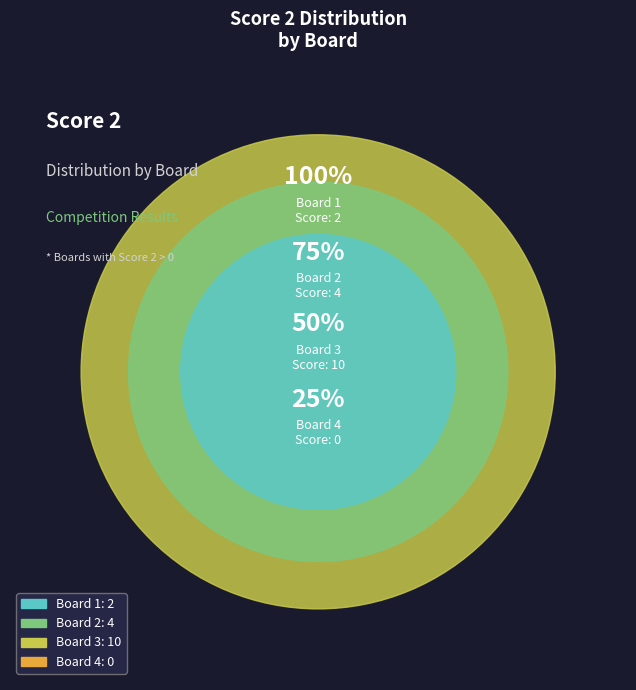

To the nearest percent, what is the combined percentage of Board 1 and Board 2?

38%